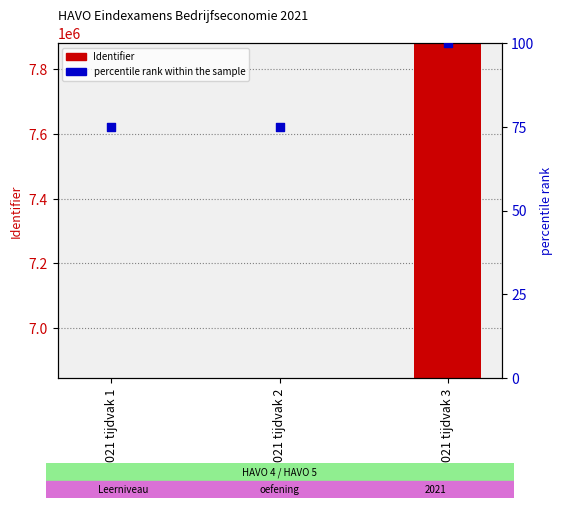

What is the total value across all series at 2021 tijdvak 2?

6847592